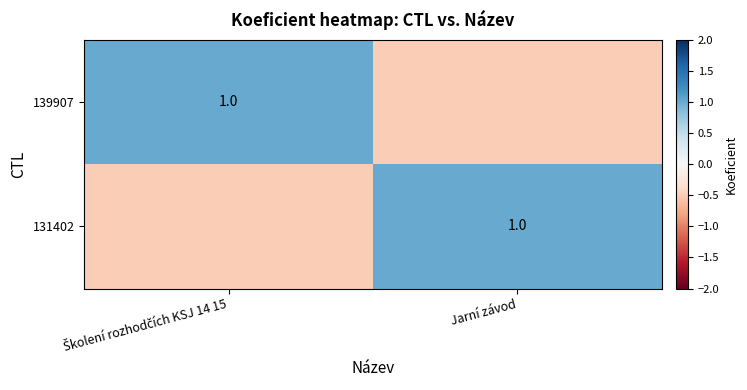

True or false: 131402 has a value of 1.0 at Jarní závod.

True